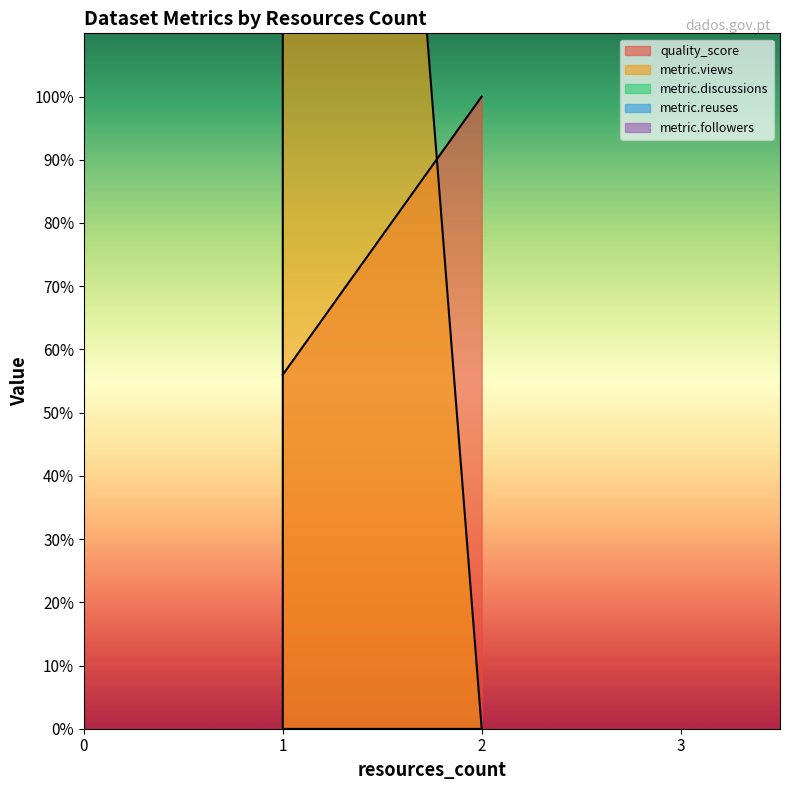

How many lines are shown in the chart?

5